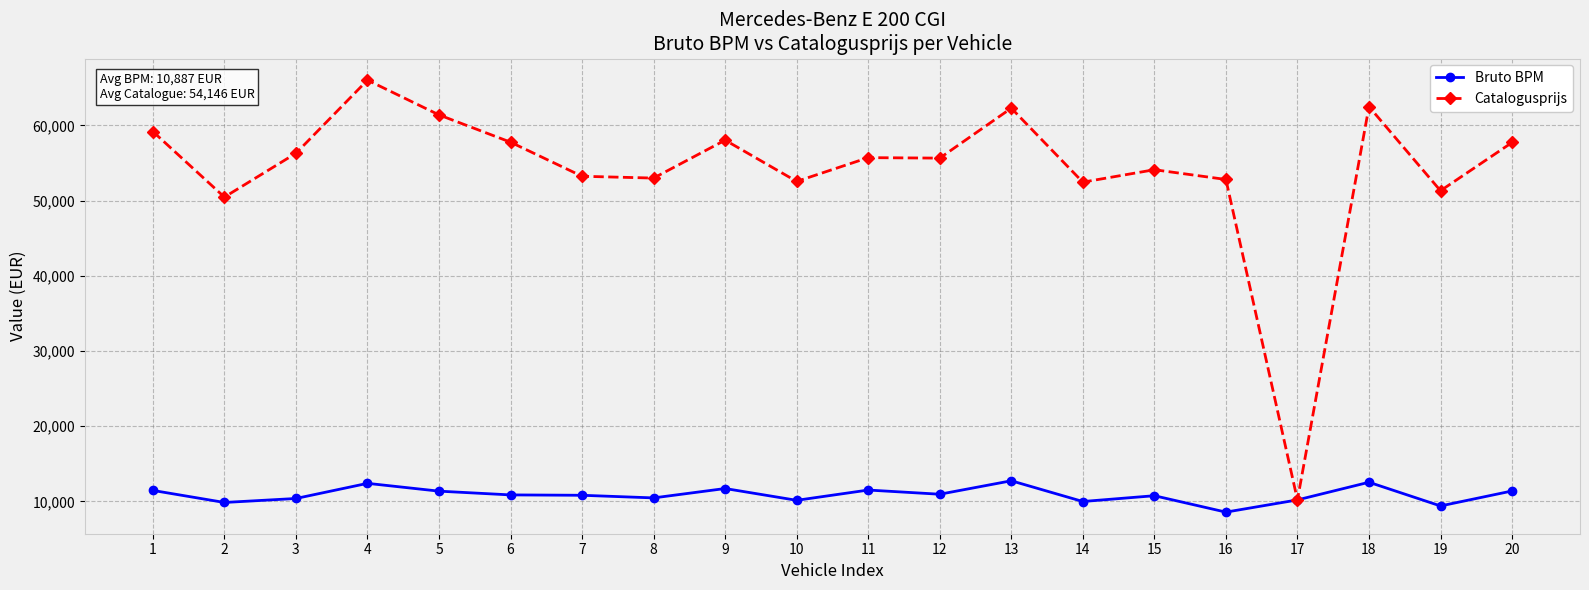

Where does the Bruto BPM series first go above 10874?

1